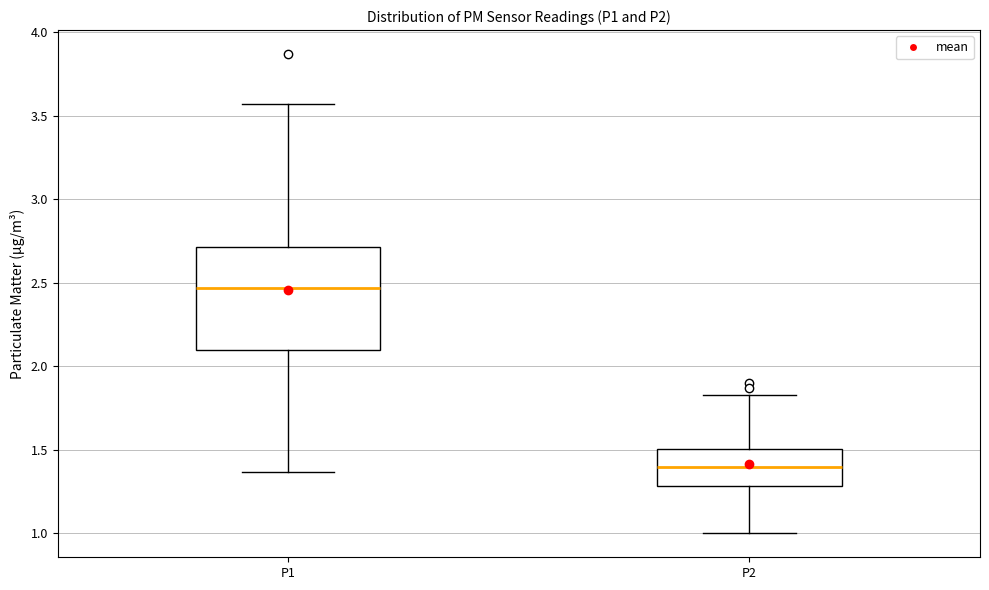

Reading left to right, transcribe this box plot: for each box, give where its median line is, the range the box spans, and where its two whiskers end, as read against the y-axis. The values are not printed on the chart, so give them approximately, as read against the axis.

P1: median 2.45, box 2.10 to 2.70, whiskers 1.35 to 3.55
P2: median 1.40, box 1.30 to 1.50, whiskers 1.00 to 1.85